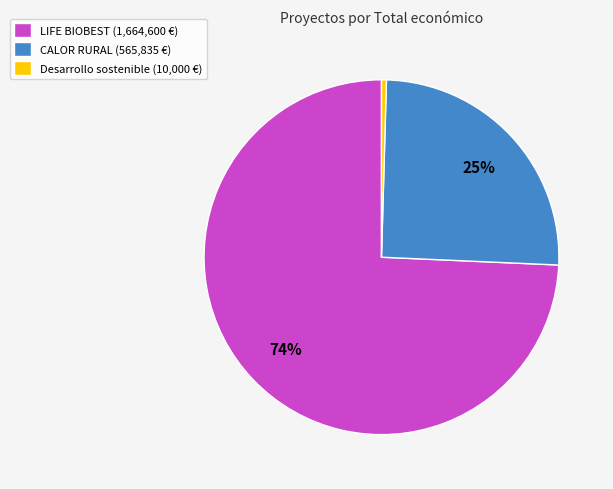

Approximately how many times larger is the value at LIFE BIOBEST compared to Desarrollo sostenible?

166.5